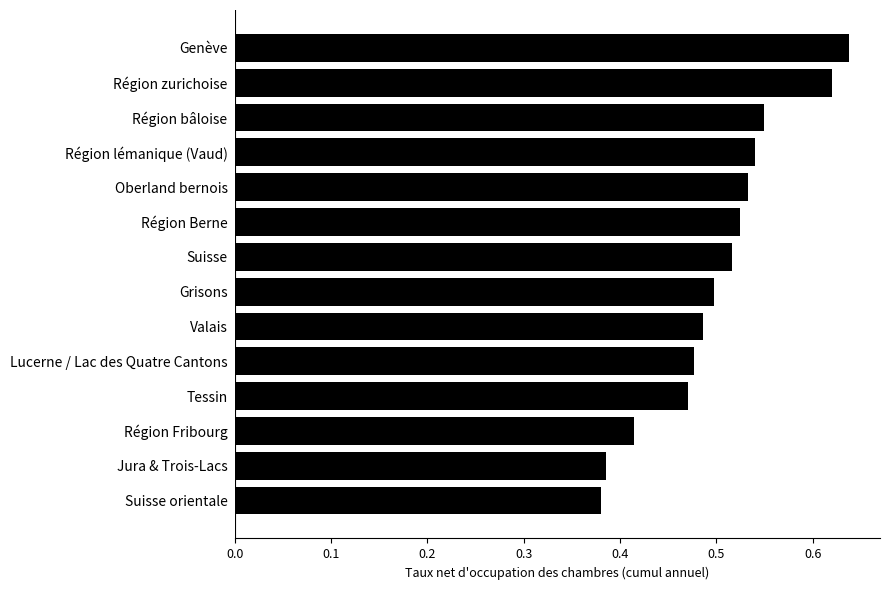

Which has a higher value, Région Berne or Jura & Trois-Lacs?

Région Berne